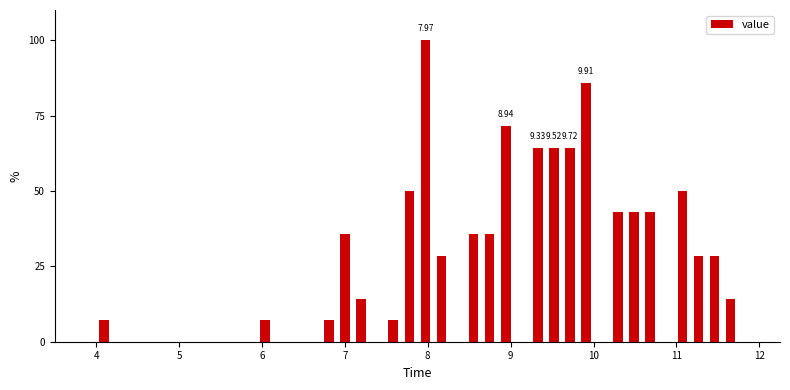

Read against the x-axis, roughly where is the centre of the tallest bar?

8.0